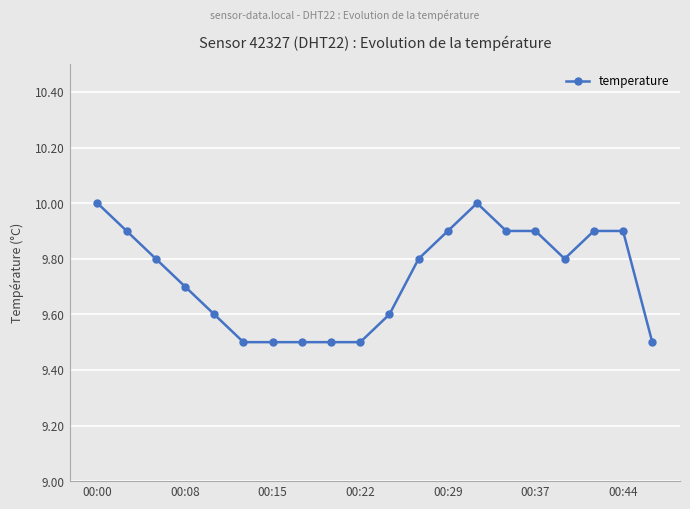

What is the minimum value shown in the chart?

9.5